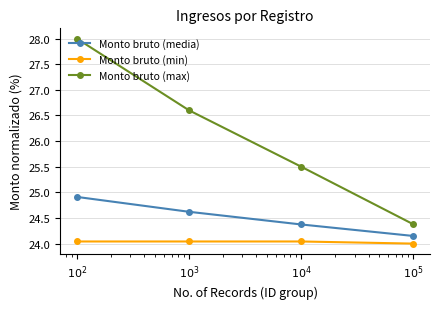

What is the difference between the maximum and second lowest values in the Monto bruto (media) series?

0.5